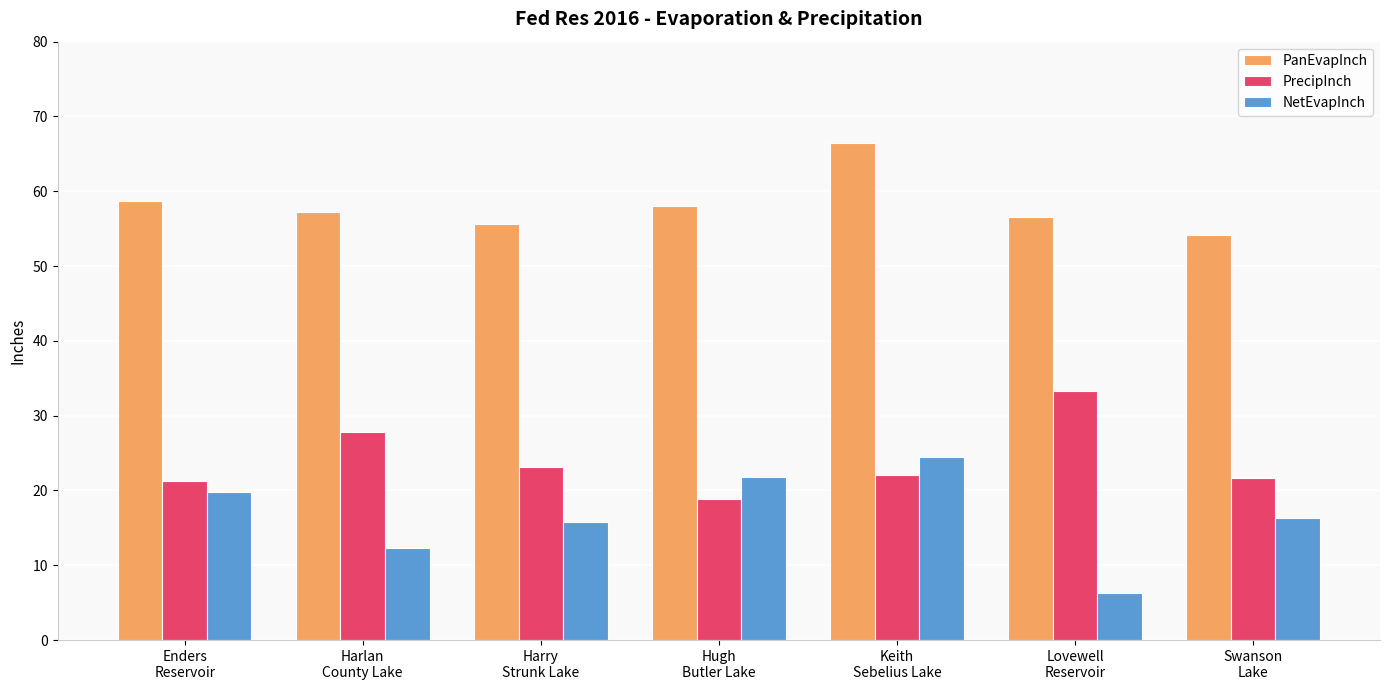

What position from the right is Keith
Sebelius Lake?

3